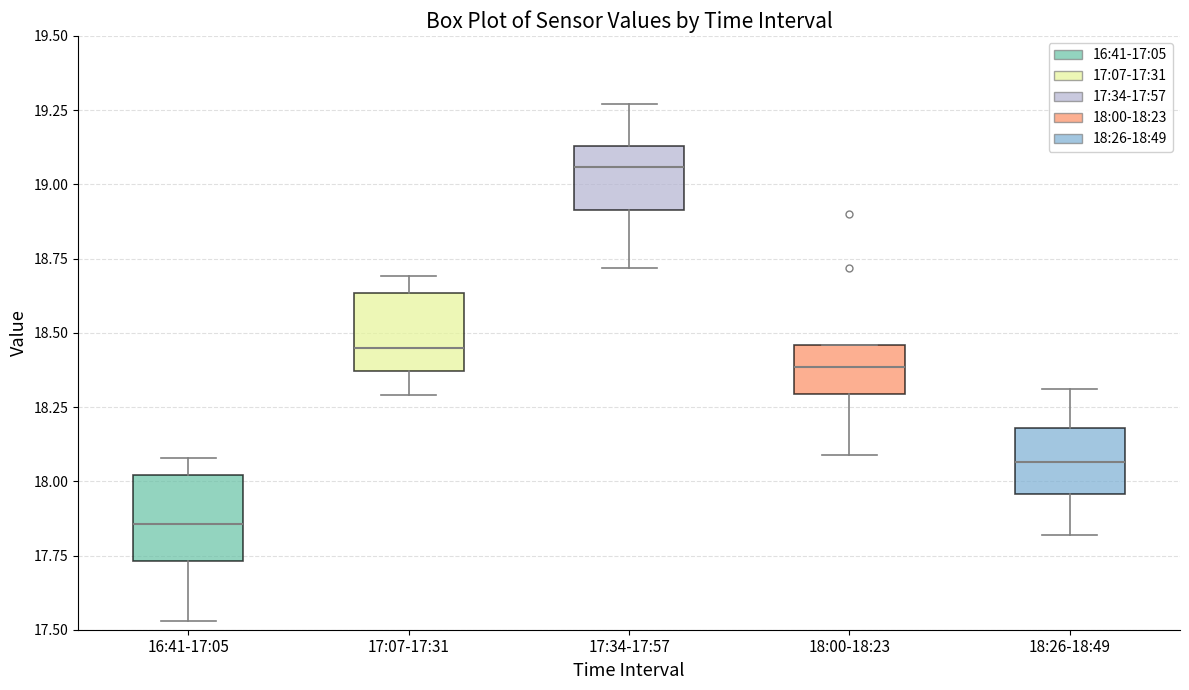

Where is the upper edge of the box for 18:00-18:23 on the y-axis? The values are not printed on the chart, so give them approximately, as read against the axis.

18.45